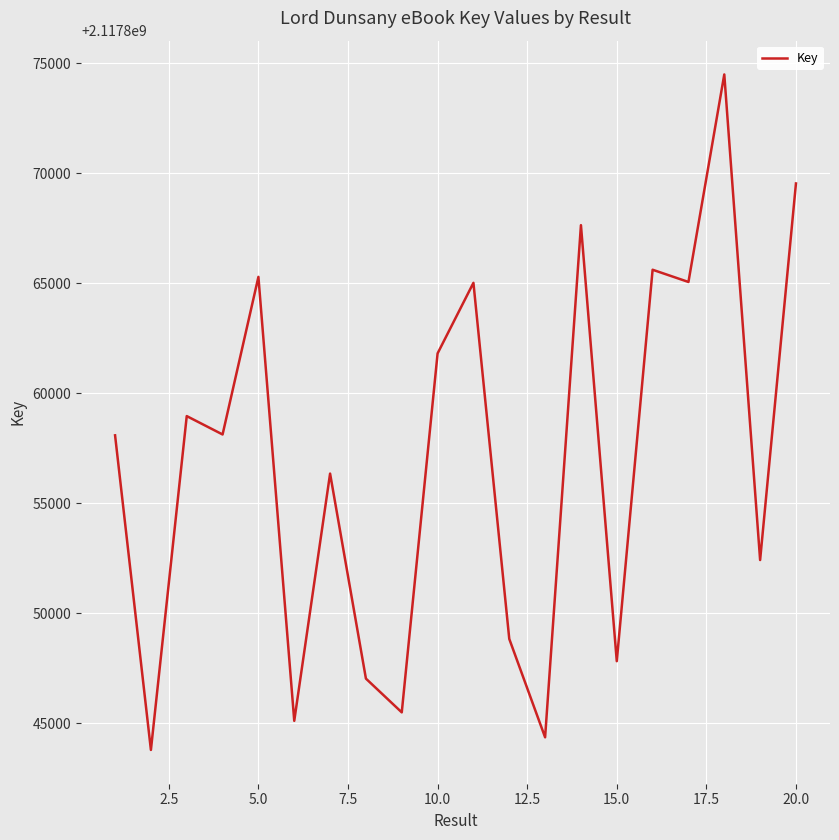

What is the difference between the maximum and minimum values?

30686